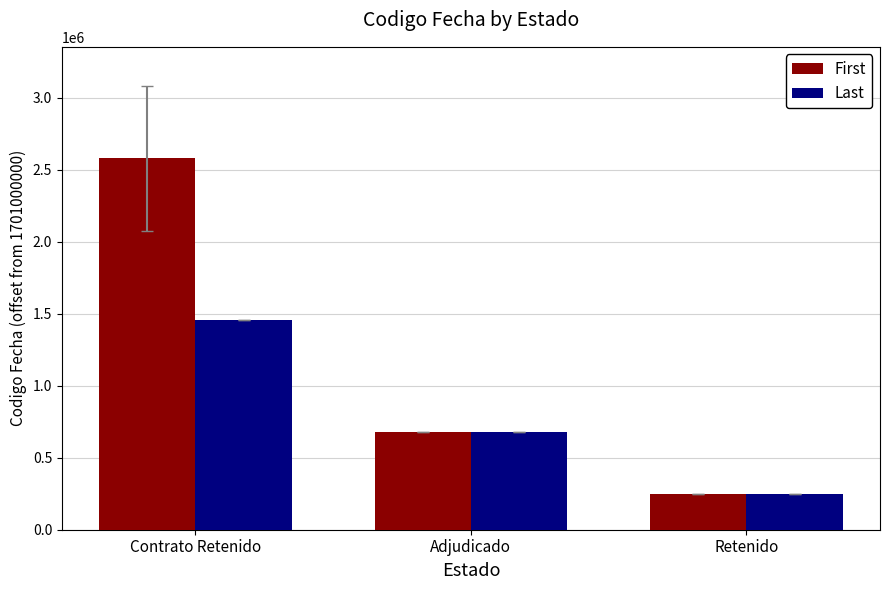

What is the value of the First bar at the 2nd from the left?

680643